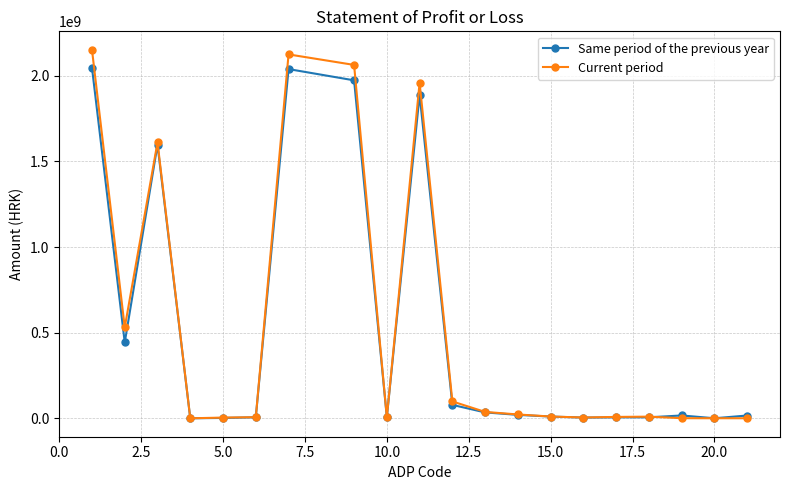

Which series has the largest range (max minus min)?

Current period